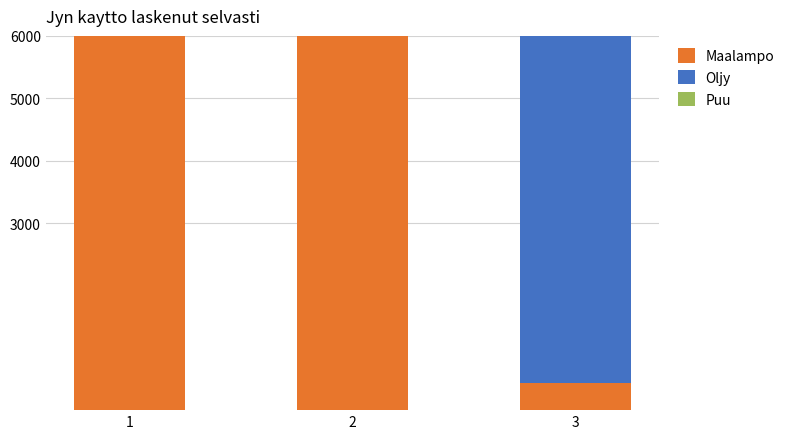

Reading left to right, what are all the values shown in this chart?

Maalampo: 6628.9	1914.0	0.6
Oljy: 1914.0	0.6	6628.9
Puu: 0.6	6628.9	1914.0